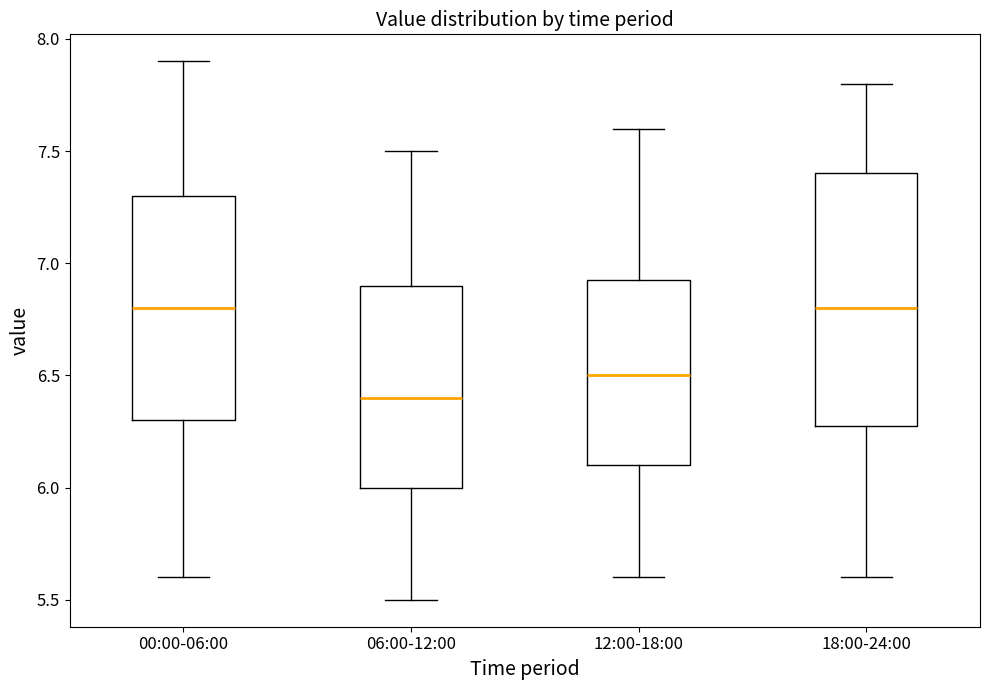

Which box has the lowest median line?

06:00-12:00